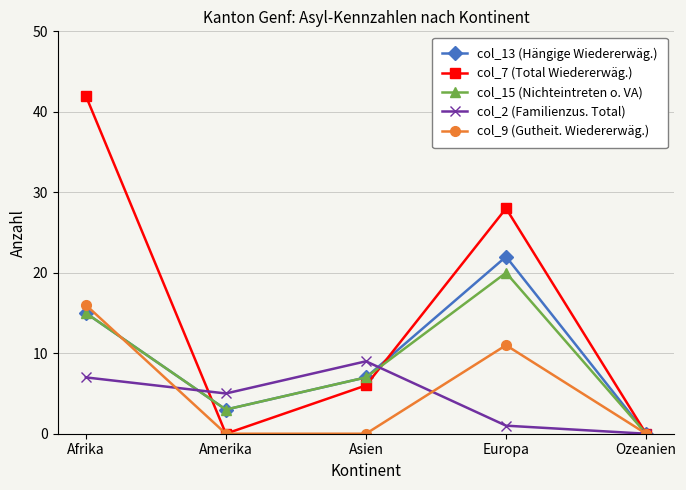

How many values in the col_13 (Hängige Wiedererwäg.) series are below 7?

2